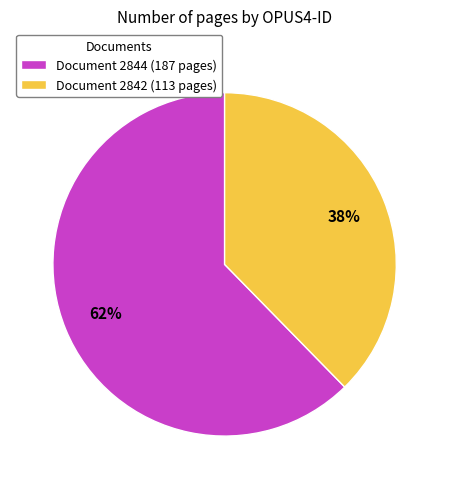

The Document 2844 (187 pages) slice represents 50% of the pie. True or false?

False